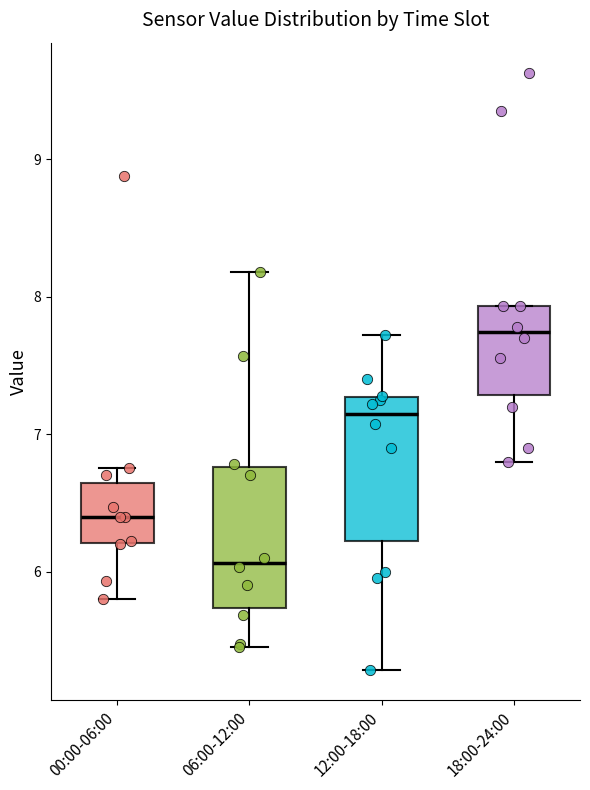

Reading left to right, transcribe this box plot: for each box, give where its median line is, the range the box spans, and where its two whiskers end, as read against the y-axis. The values are not printed on the chart, so give them approximately, as read against the axis.

00:00-06:00: median 6.4, box 6.2 to 6.6, whiskers 5.8 to 6.8
06:00-12:00: median 6.1, box 5.7 to 6.8, whiskers 5.5 to 8.2
12:00-18:00: median 7.1, box 6.2 to 7.3, whiskers 5.3 to 7.7
18:00-24:00: median 7.7, box 7.3 to 7.9, whiskers 6.8 to 7.9